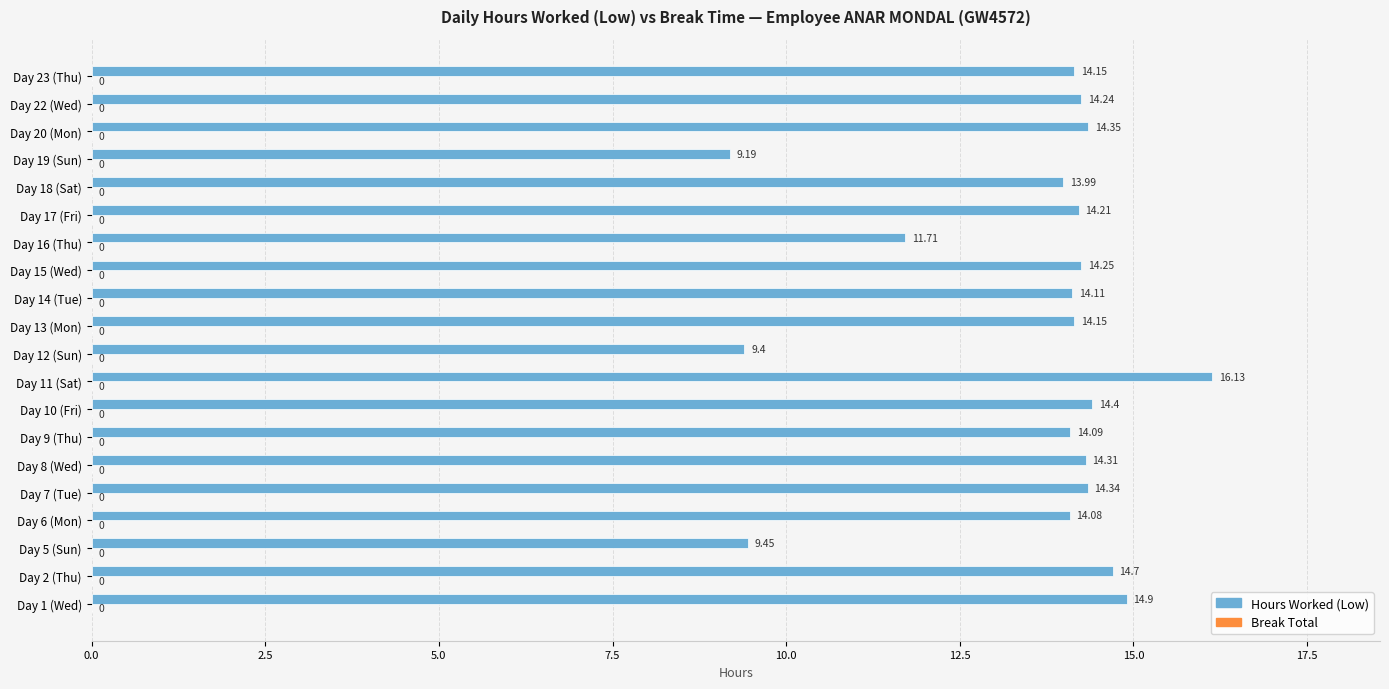

Between Day 8 (Wed) and Day 5 (Sun), which is larger?

Day 8 (Wed)